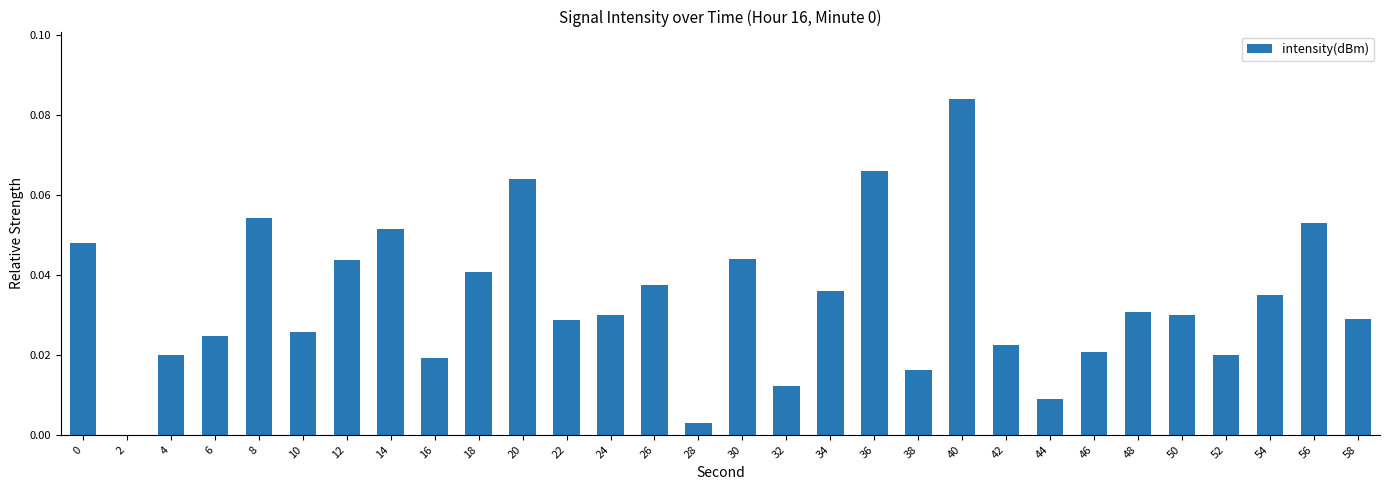

The chart shows a value of 0.0 at 44. True or false?

True